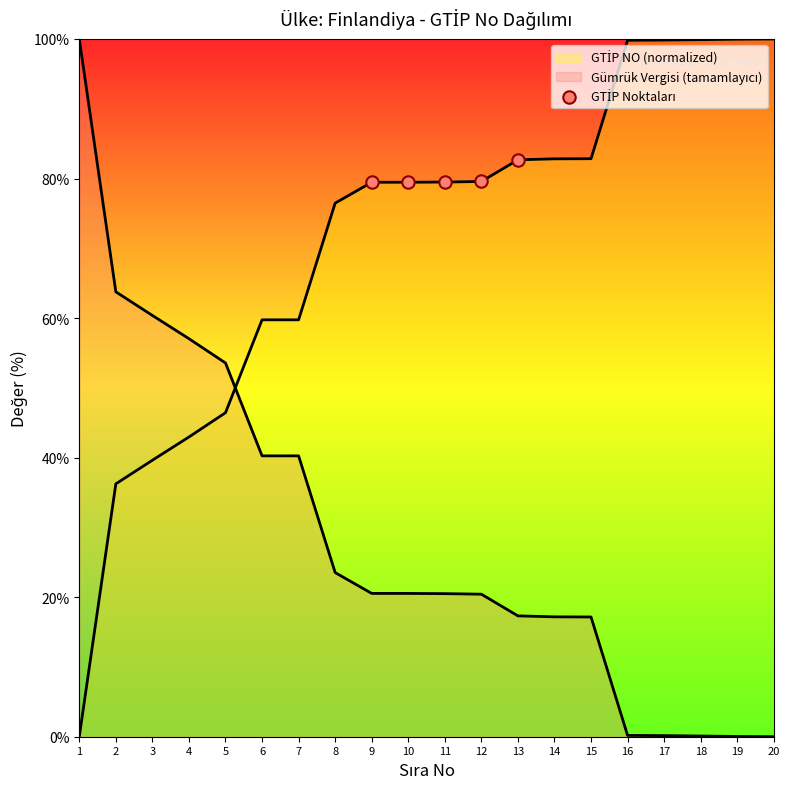

How many lines are shown in the chart?

2